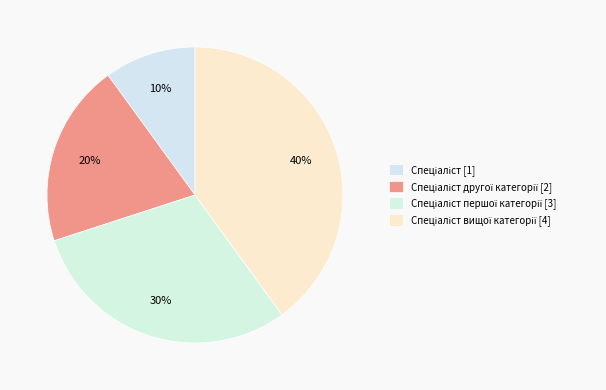

Which slice is the largest?

Спеціаліст вищої категорії